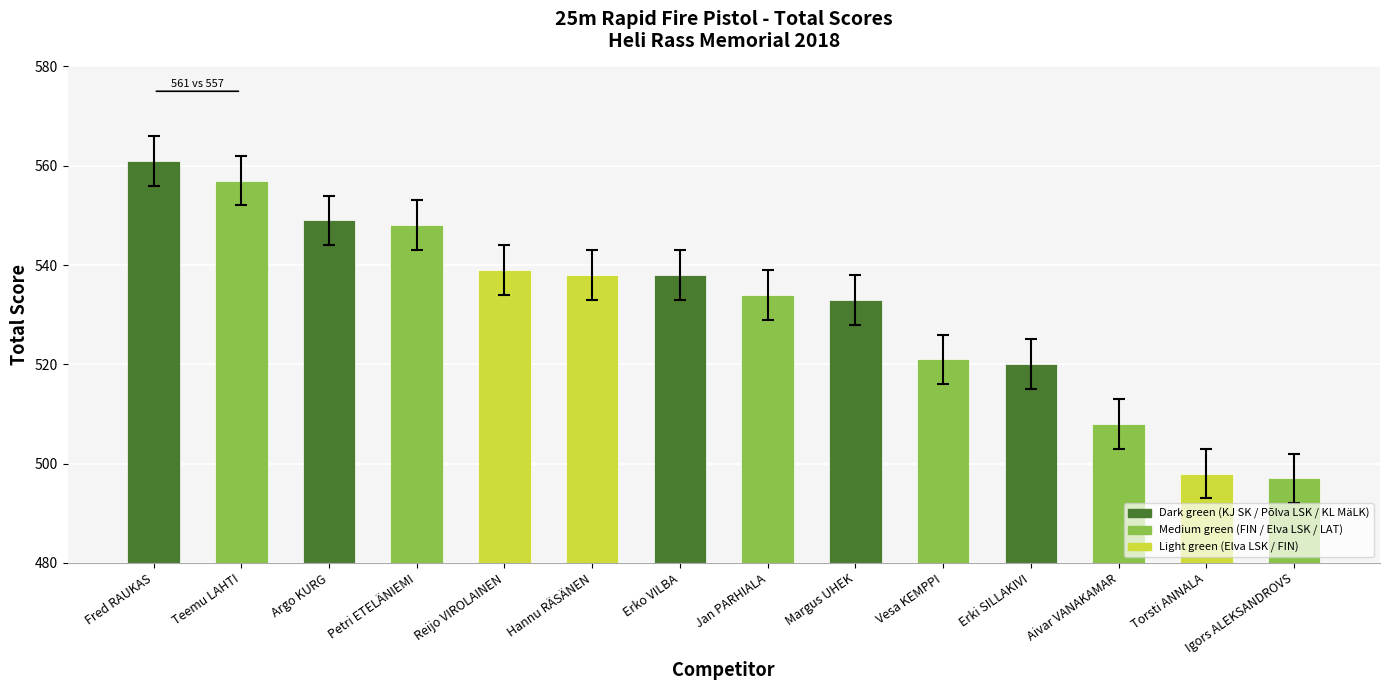

What value does the data have at Aivar VANAKAMAR?

508